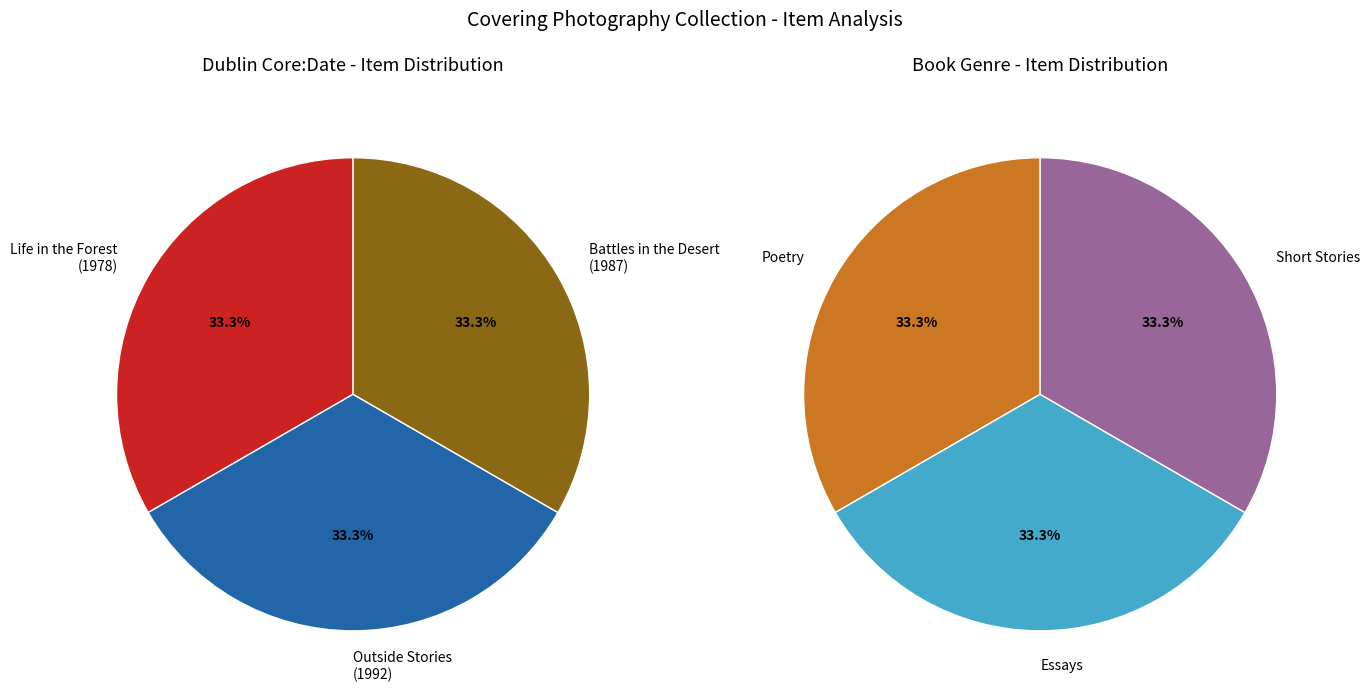

To the nearest percent, what portion does Battles in the Desert (1987) represent?

33%